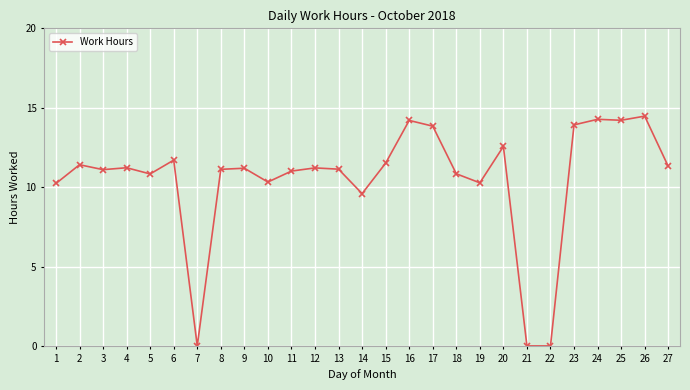

What is the greatest value displayed?

14.5